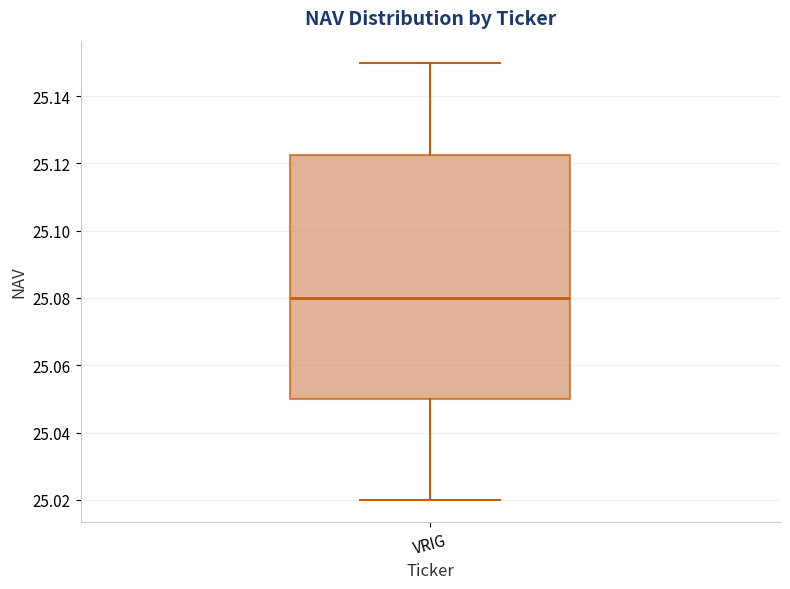

Read this box plot against the y-axis: the position of the median line, the range covered by the box, and the ends of both whiskers. The values are not printed on the chart, so give them approximately, as read against the axis.

median 25.080, box 25.050 to 25.122, whiskers 25.020 to 25.150